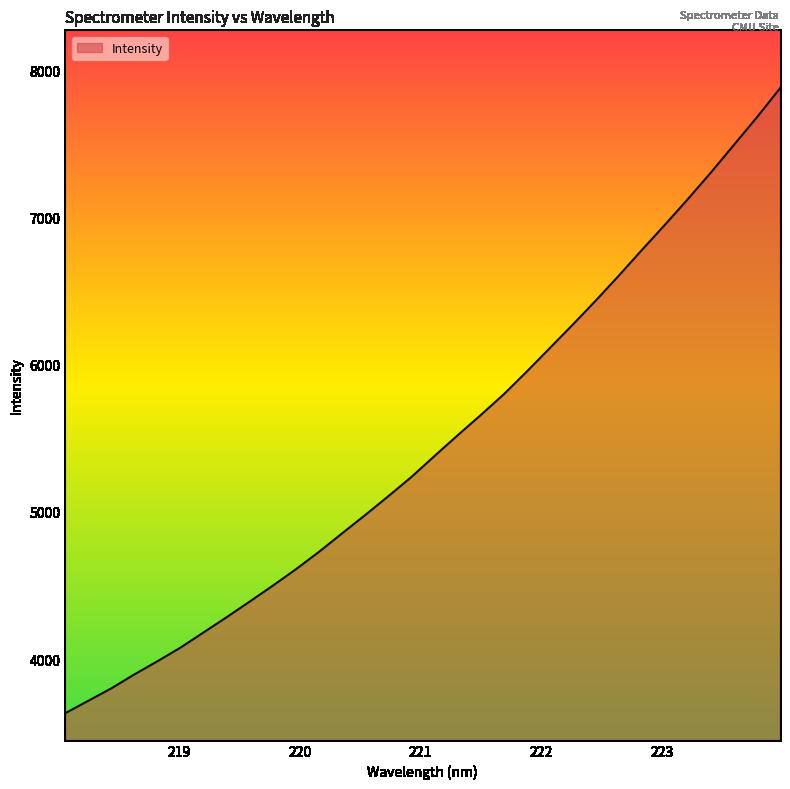

What is the sum of all values?

174952.9